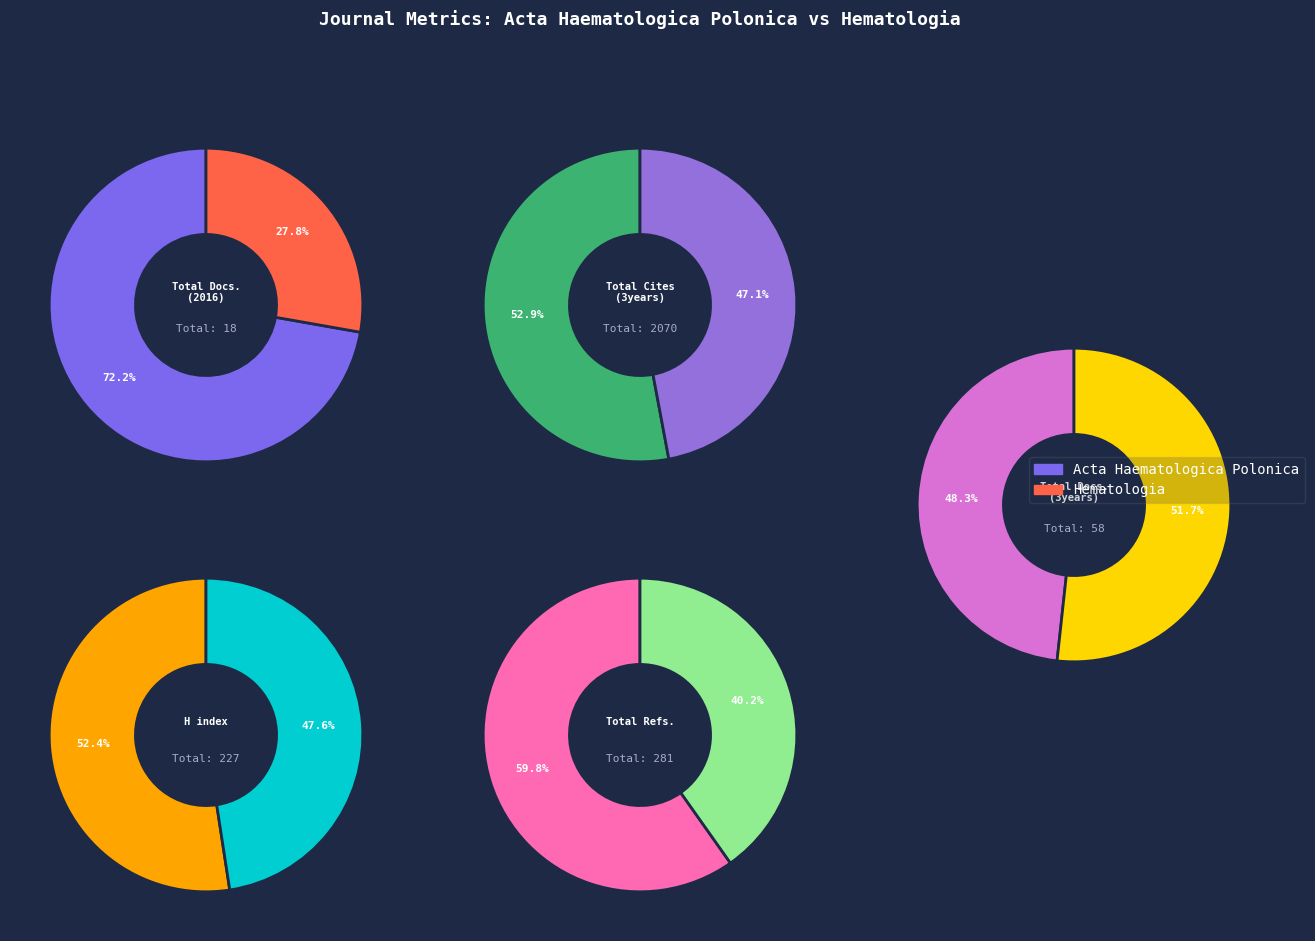

Is there a majority slice in this chart?

Yes